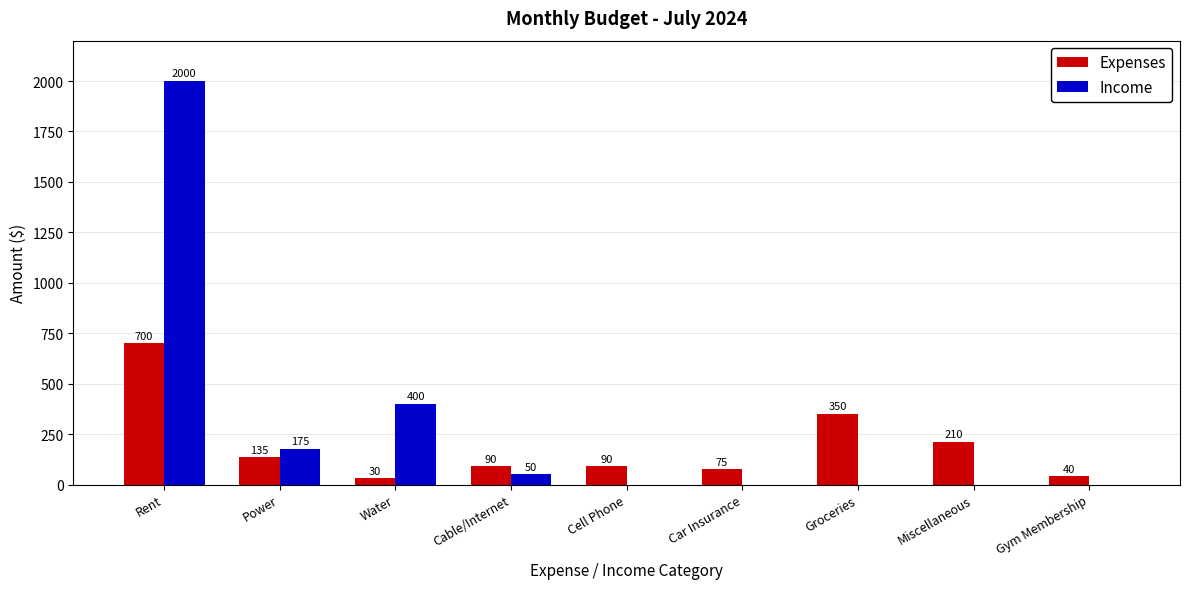

What is the sum of all Income values?

2625